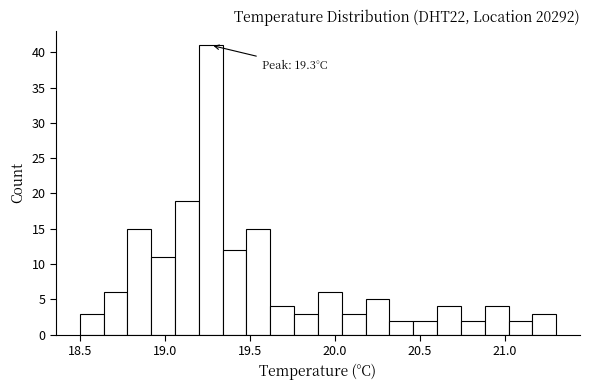

Around what value on the x-axis is the tallest bar? Give the approximate position of its centre, as read against the axis.

19.25